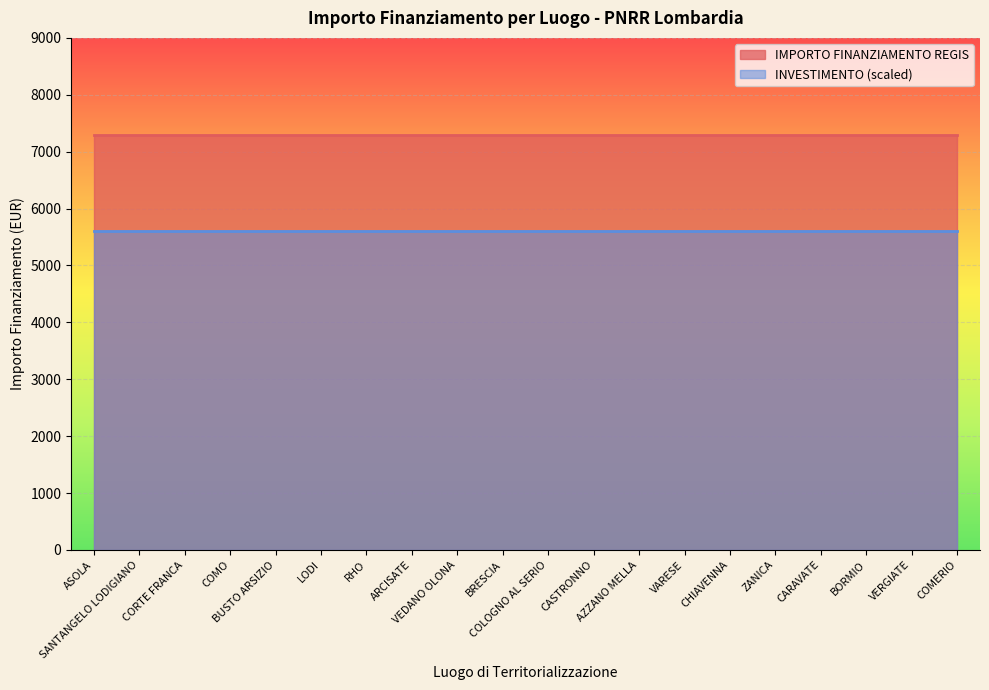

Rank the series by their maximum value, from highest to lowest.

IMPORTO FINANZIAMENTO REGIS, INVESTIMENTO (scaled)